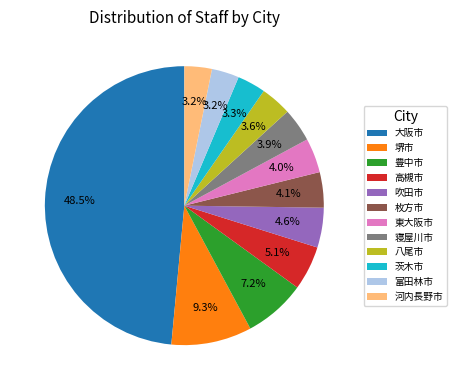

Approximately how many times larger is the value at 堺市 compared to 河内長野市?

2.9